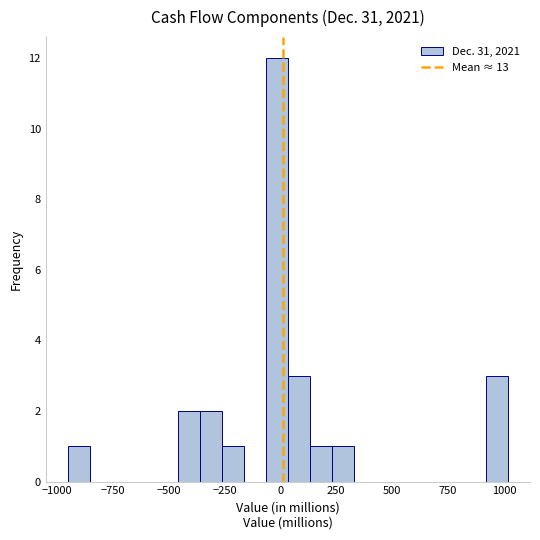

Around what value on the x-axis is the tallest bar? Give the approximate position of its centre, as read against the axis.

0